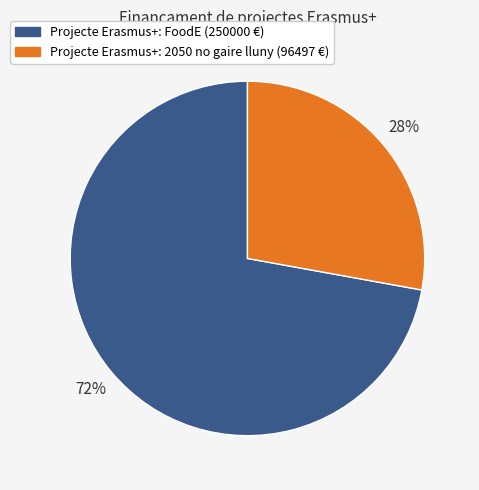

How many slices are in this pie chart?

2